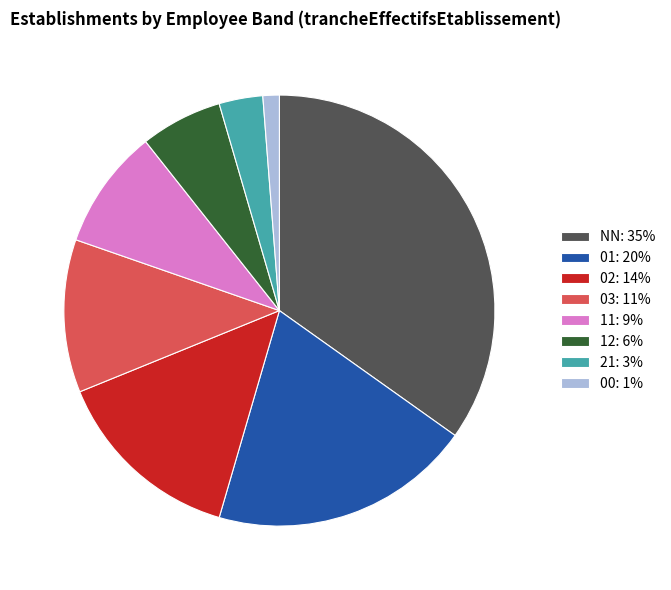

Which has a higher value, 02: 14% or 11: 9%?

02: 14%